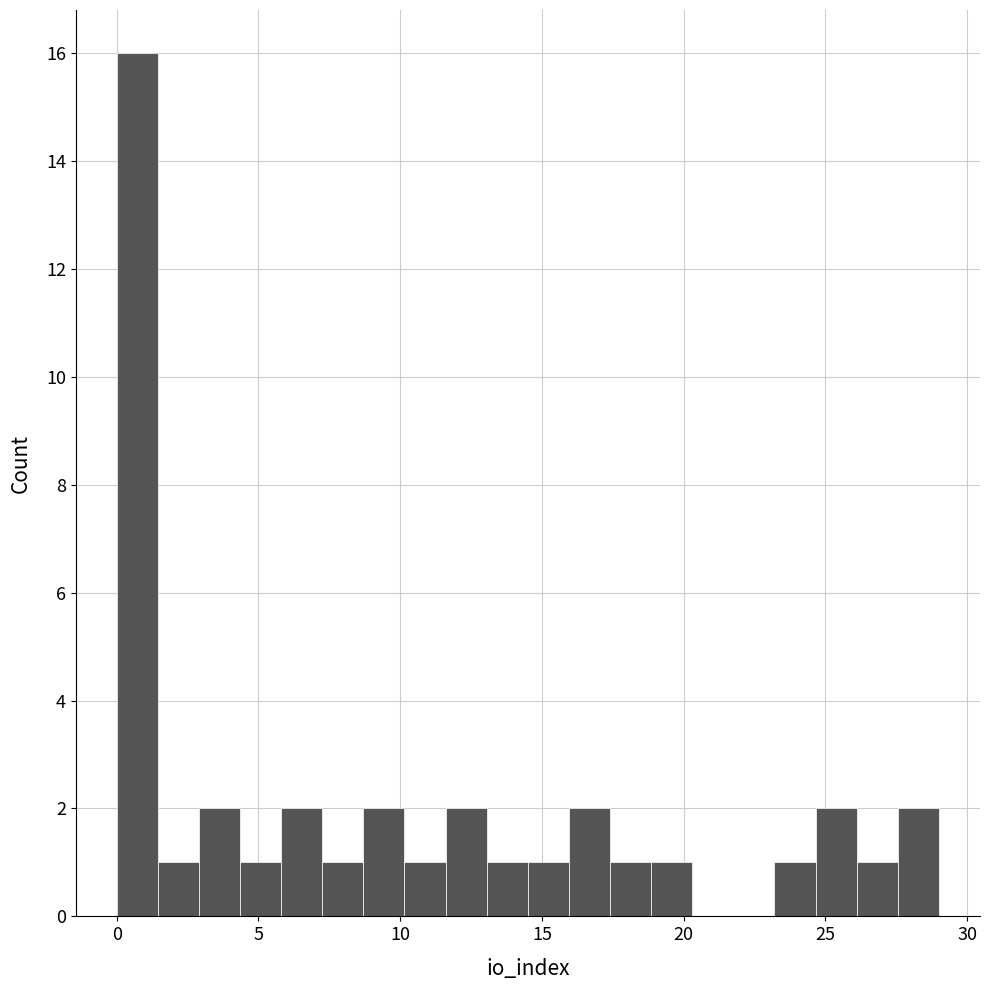

Around what value on the x-axis is the tallest bar? Give the approximate position of its centre, as read against the axis.

0.5